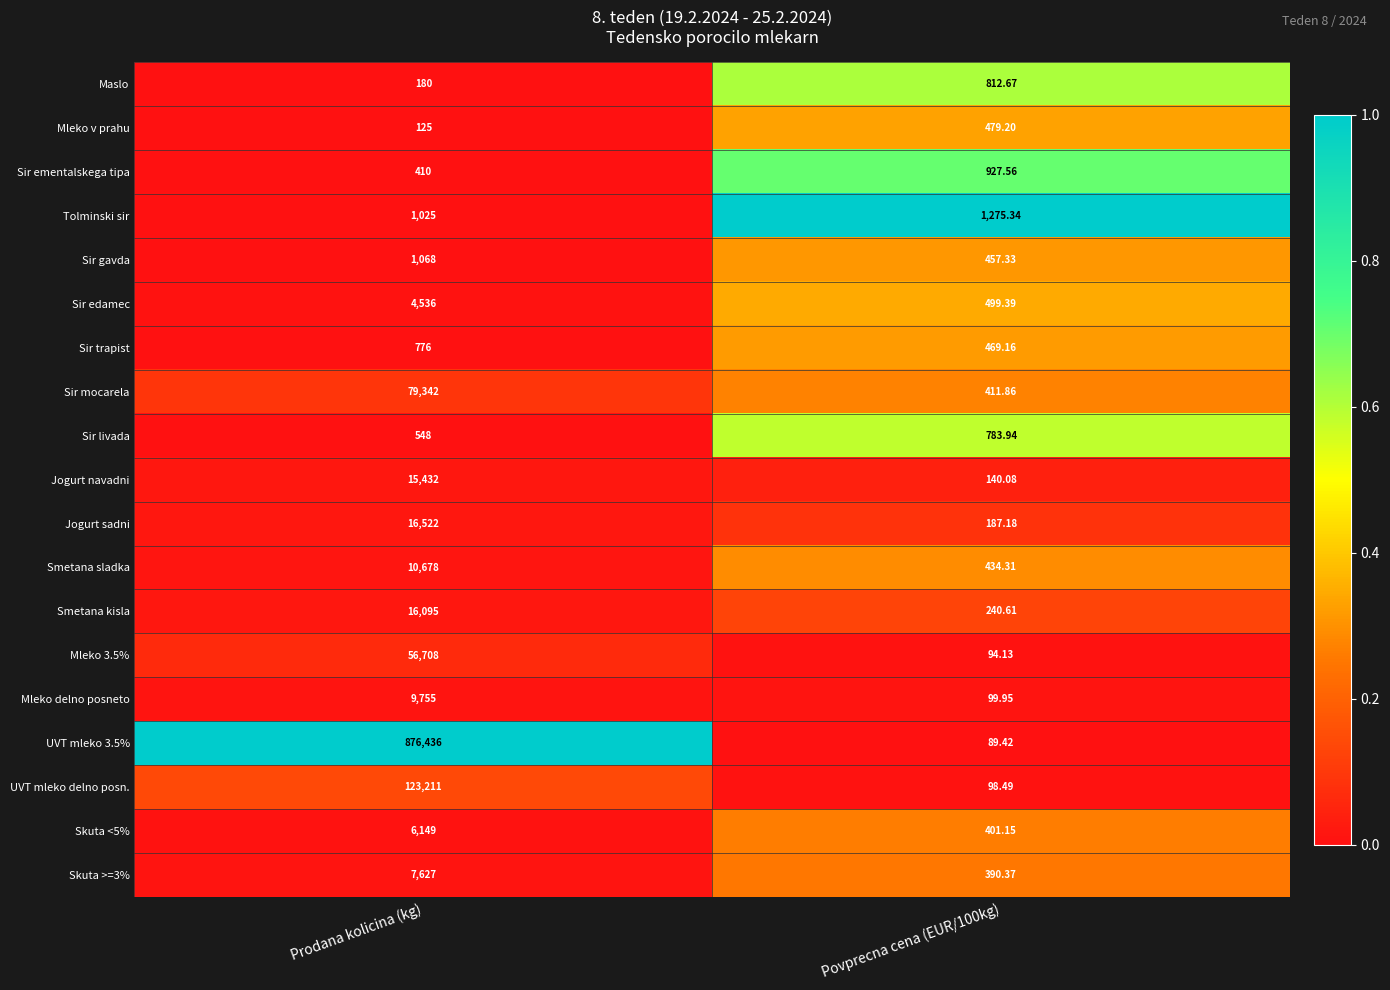

At which label does Sir trapist reach its peak?

Prodana kolicina (kg)